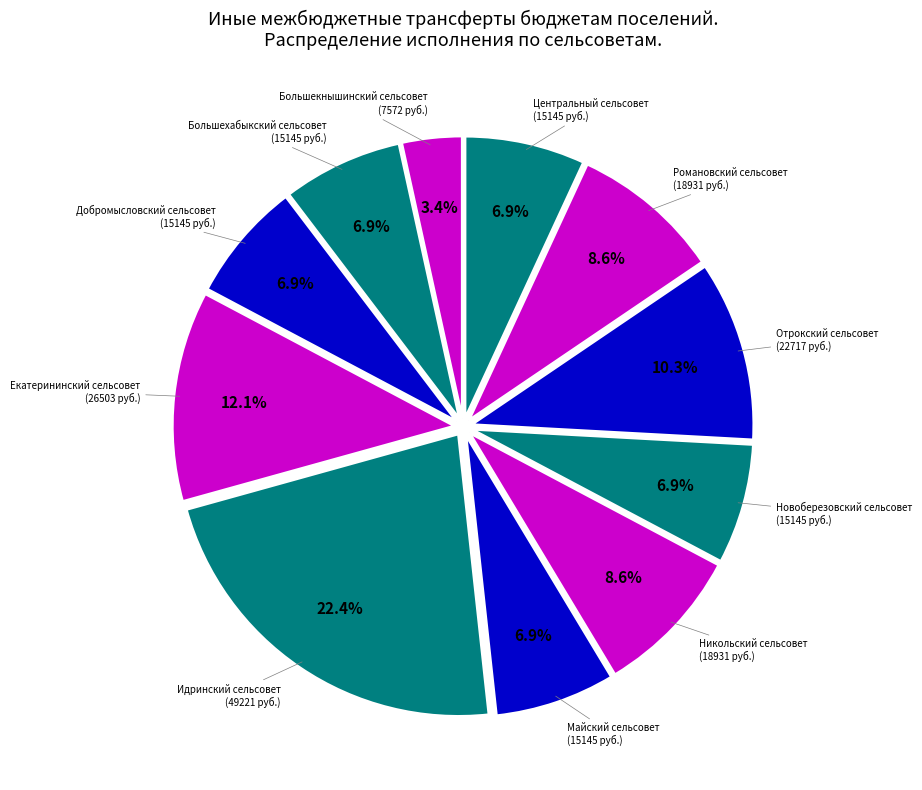

Does any single category account for the majority?

No